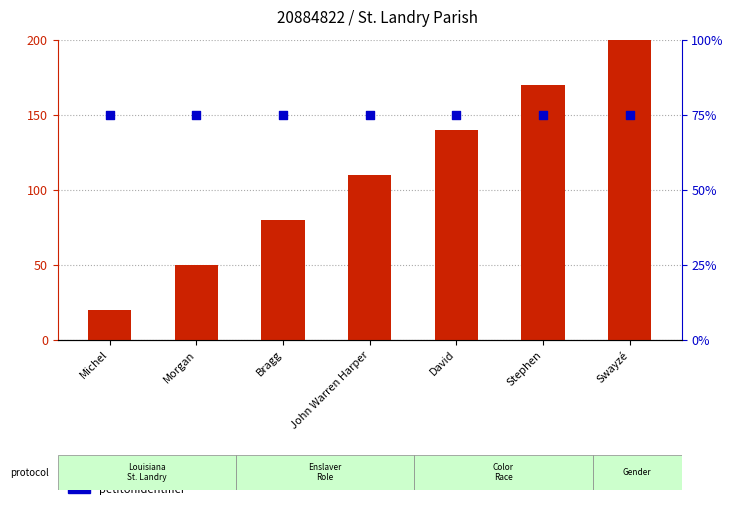

Which series reaches the minimum Y coordinate?

pkPerson